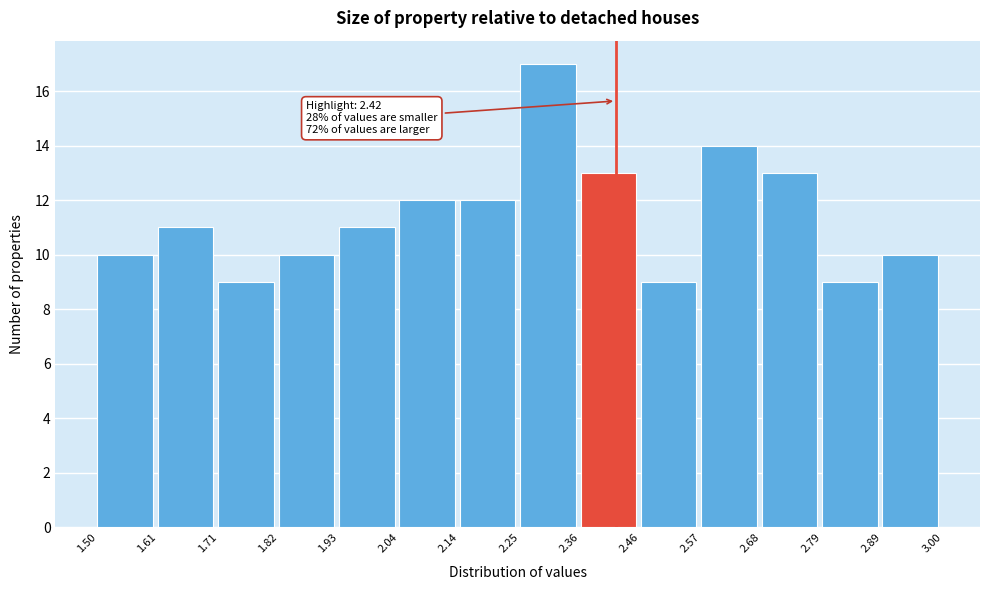

Which range on the x-axis has the tallest bar?

2.25 to 2.36